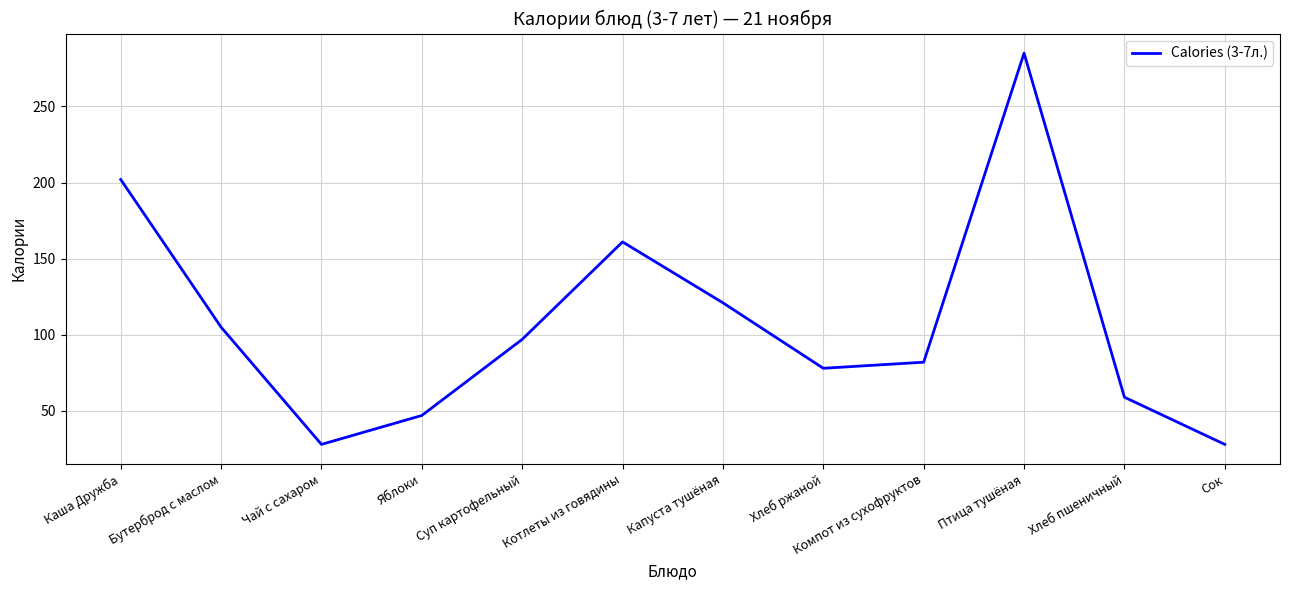

Reading right to left, list all the values displayed in this chart.

28	59	285	82	78	121	161	97	47	28	105	202